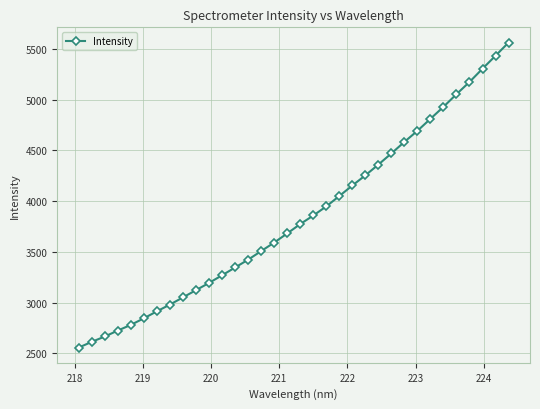

What is the average value?

3844.0